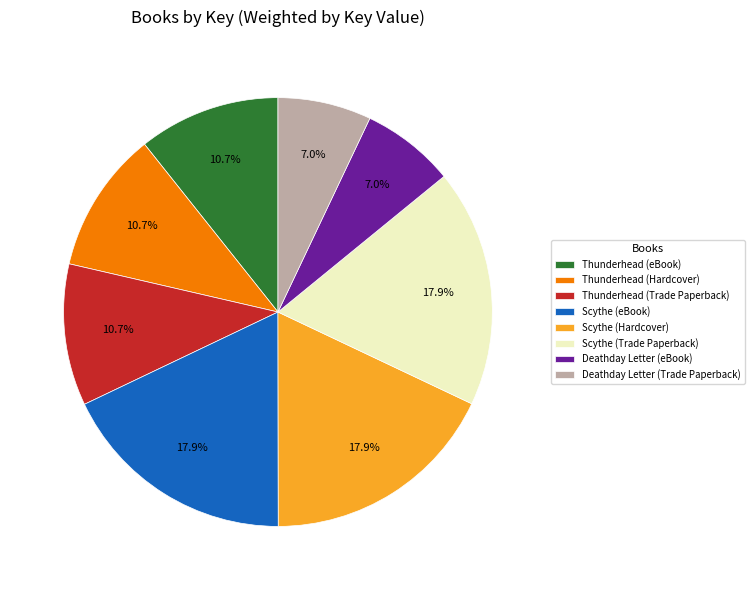

True or false: Thunderhead (eBook) accounts for 1% of the total.

False